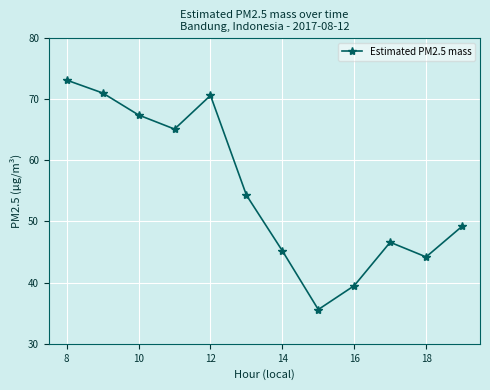

Reading left to right, extract all data points from this chart.

73.1	71.0	67.4	65.1	70.6	54.3	45.2	35.6	39.5	46.6	44.2	49.2